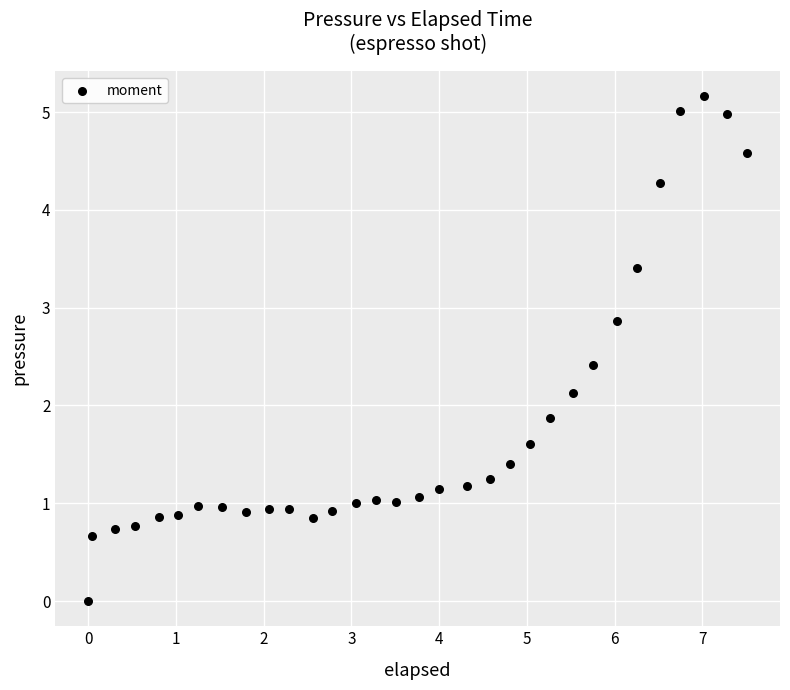

What is the range of X values (max minus min)?

7.5